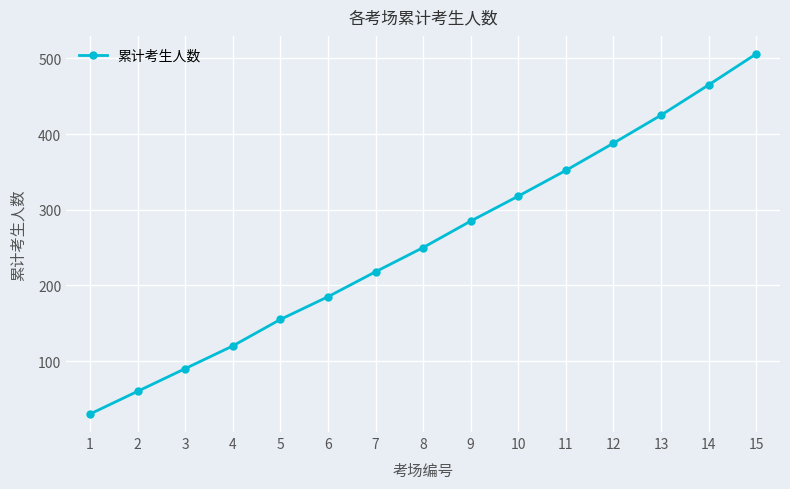

Read the value at 14, to the nearest 50.

450